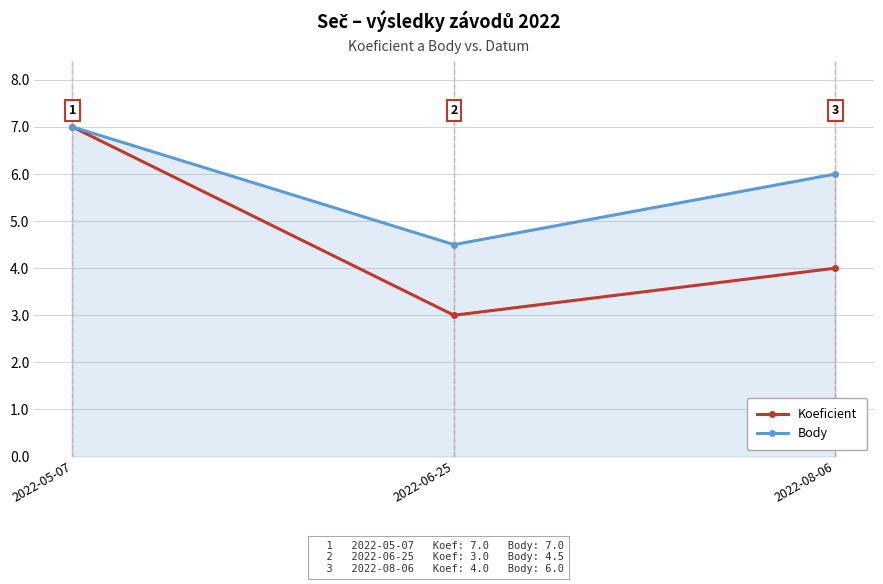

What is the label of the 1st point from the left?

2022-05-07